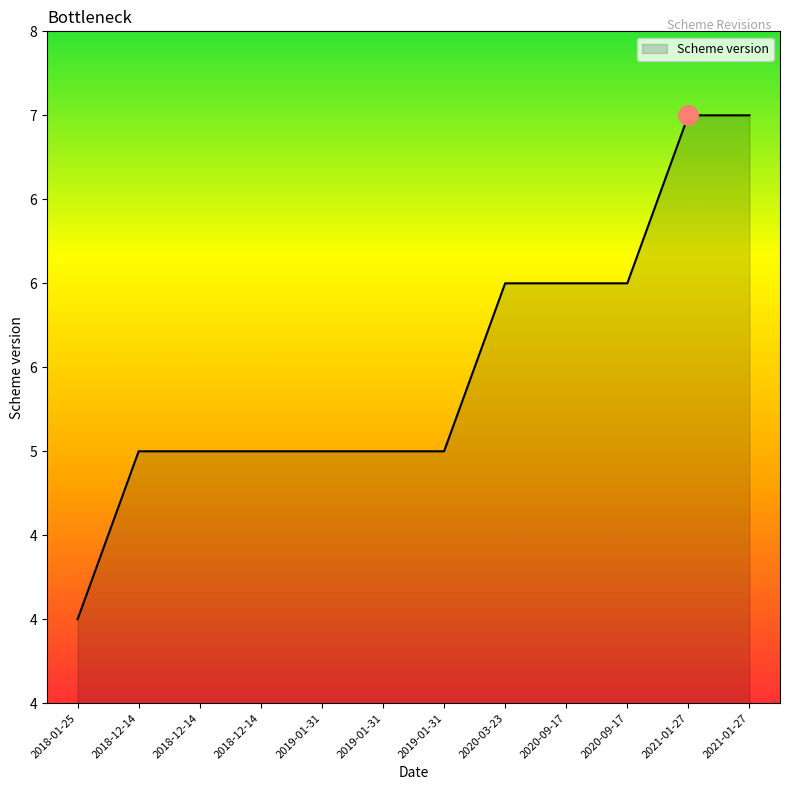

Reading left to right, extract all data points from this chart.

4	5	5	5	5	5	5	6	6	6	7	7